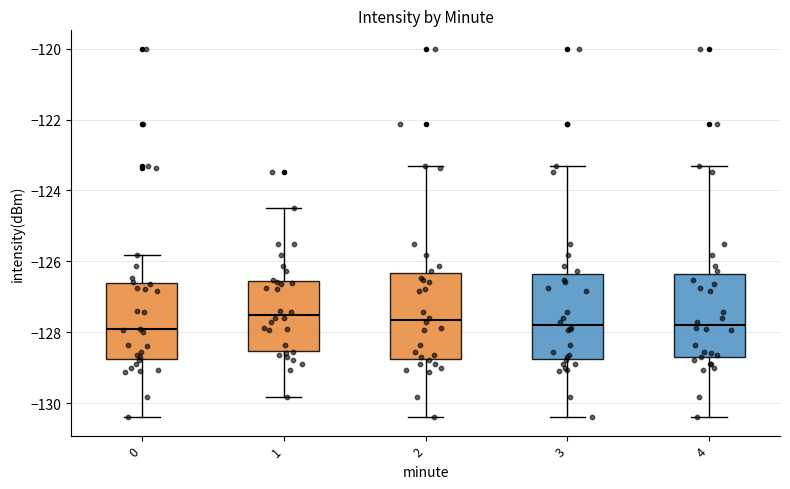

Reading left to right, read every box against the y-axis: the position of its median line, the range the box covers, and the ends of its whiskers. The values are not printed on the chart, so give them approximately, as read against the axis.

0: median -128.0, box -128.8 to -126.6, whiskers -130.4 to -125.8
1: median -127.6, box -128.6 to -126.6, whiskers -129.8 to -124.6
2: median -127.6, box -128.8 to -126.4, whiskers -130.4 to -123.4
3: median -127.8, box -128.8 to -126.4, whiskers -130.4 to -123.4
4: median -127.8, box -128.6 to -126.4, whiskers -130.4 to -123.4